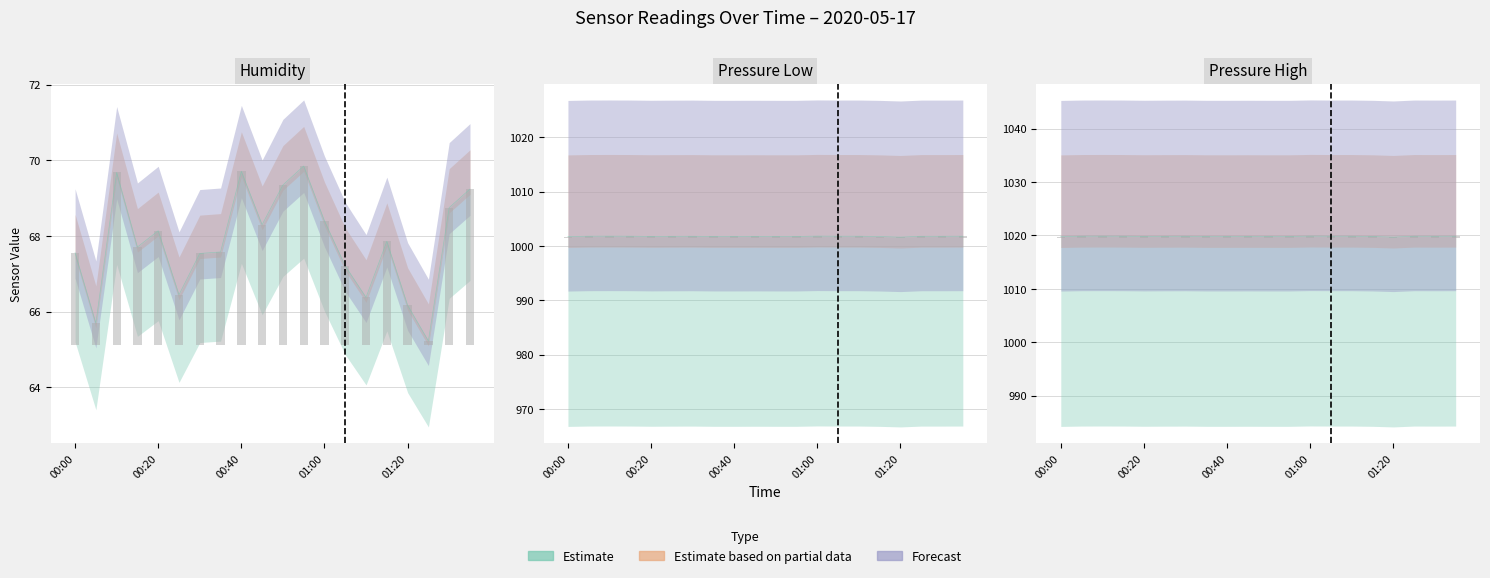

How many data points does each series have?

20